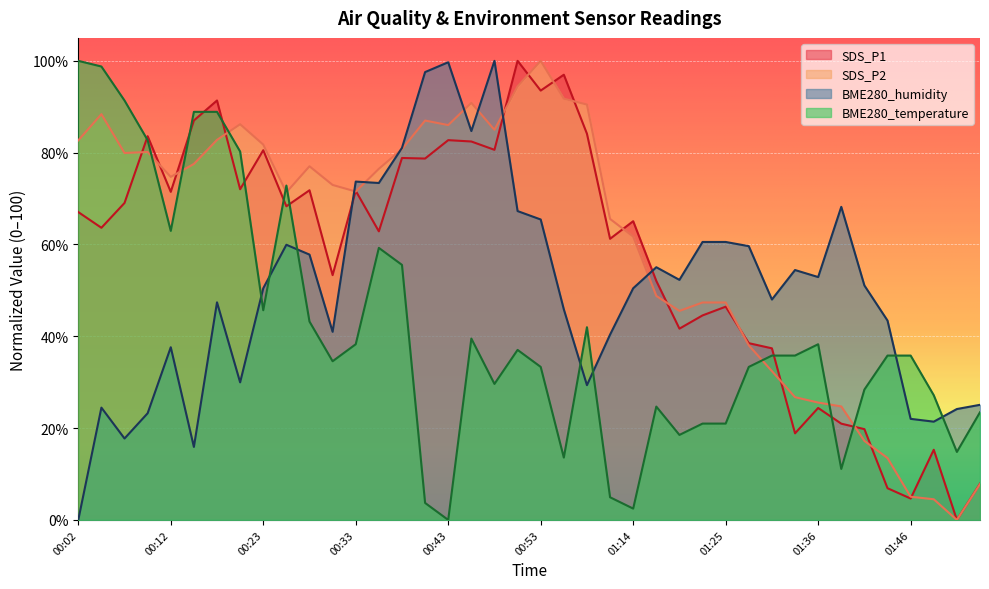

What position from the right is 00:43?

24